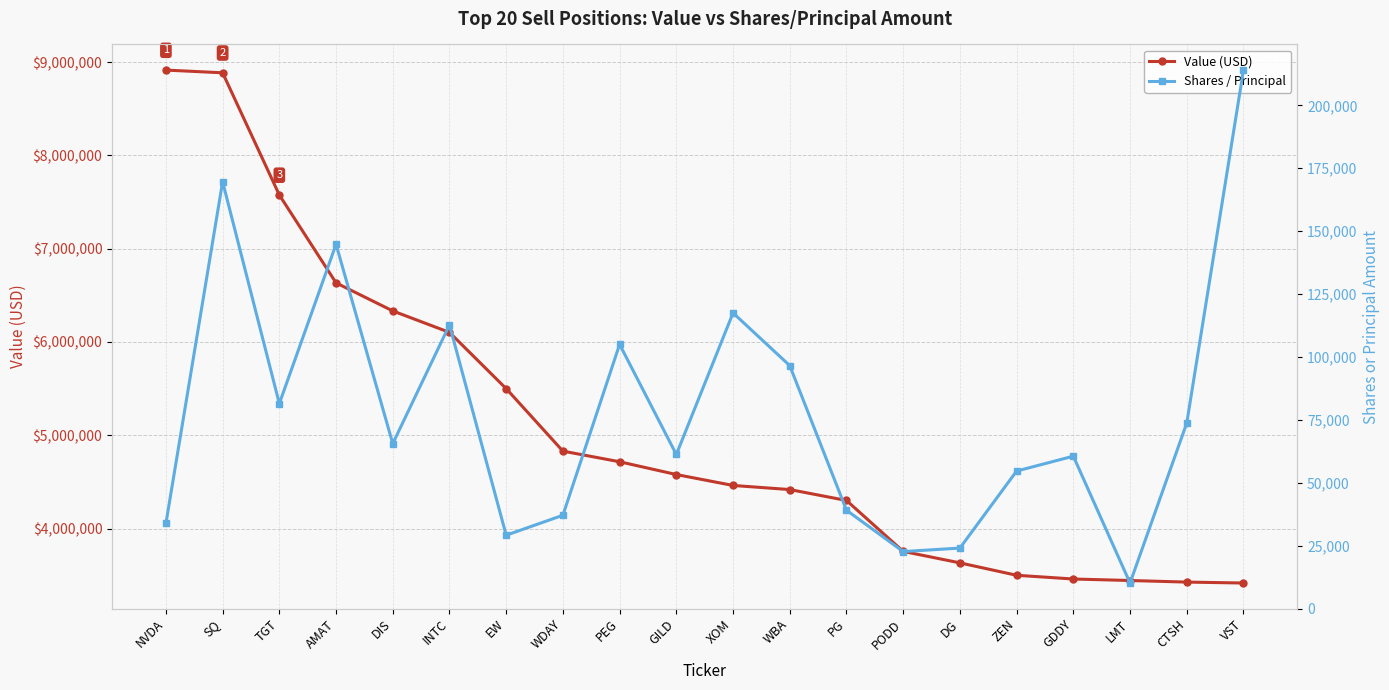

At VST, list the series in order from smallest to largest.

Shares / Principal, Value (USD)